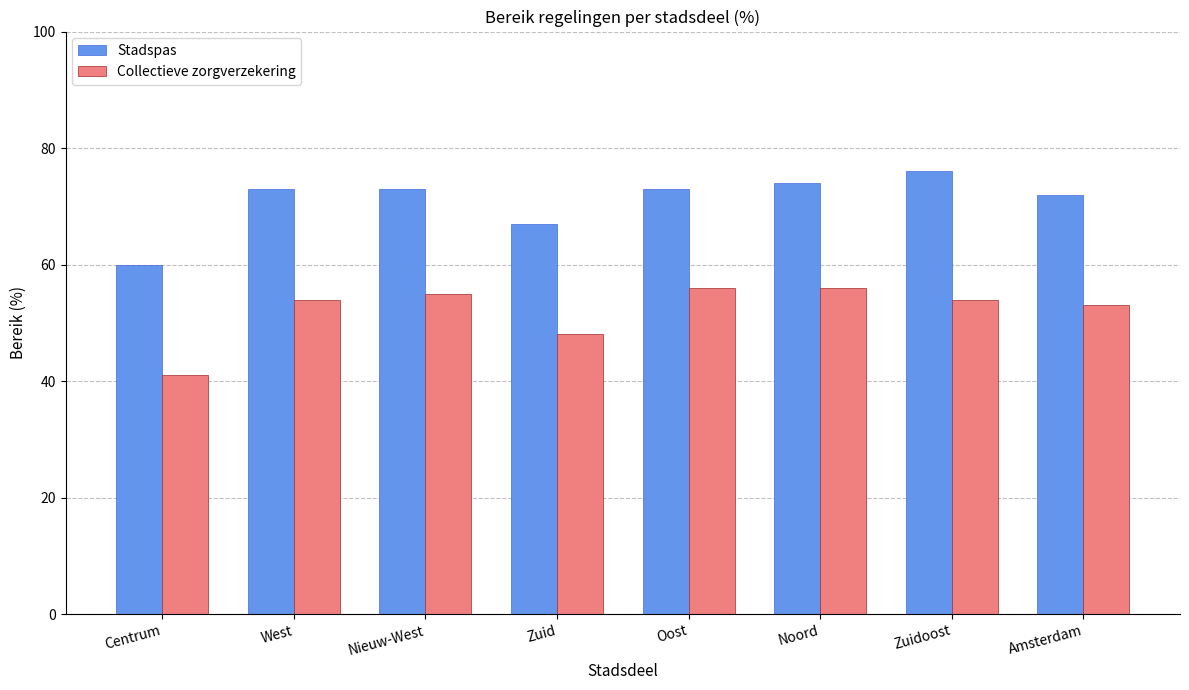

Is the value of Collectieve zorgverzekering at Noord greater than the value of Stadspas at West?

No